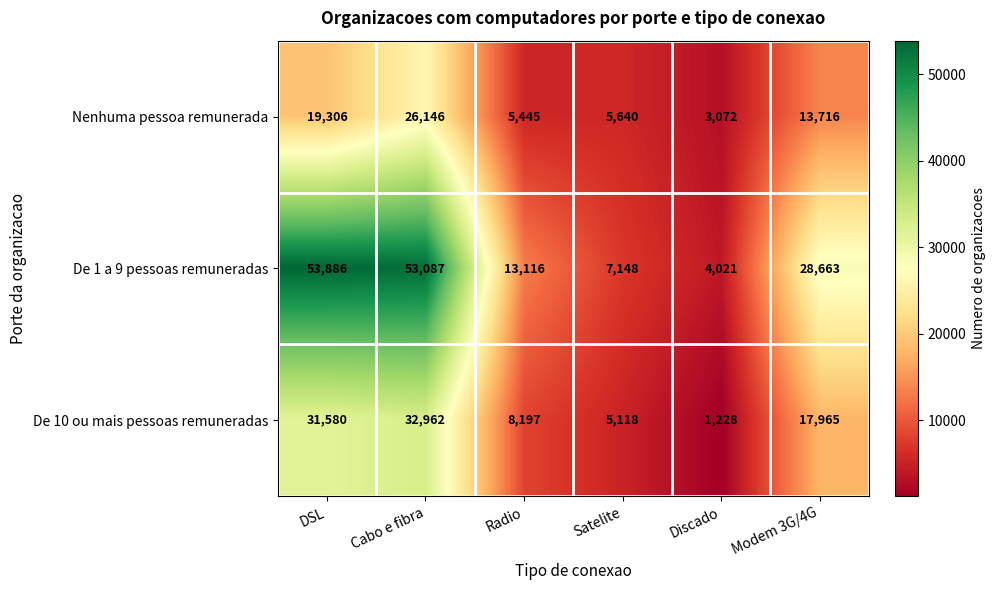

Reading left to right, list all the values displayed in this chart.

Nenhuma pessoa remunerada: DSL=19306	Cabo e fibra=26146	Radio=5445	Satelite=5640	Discado=3072	Modem 3G/4G=13716
De 1 a 9 pessoas remuneradas: DSL=53886	Cabo e fibra=53087	Radio=13116	Satelite=7148	Discado=4021	Modem 3G/4G=28663
De 10 ou mais pessoas remuneradas: DSL=31580	Cabo e fibra=32962	Radio=8197	Satelite=5118	Discado=1228	Modem 3G/4G=17965